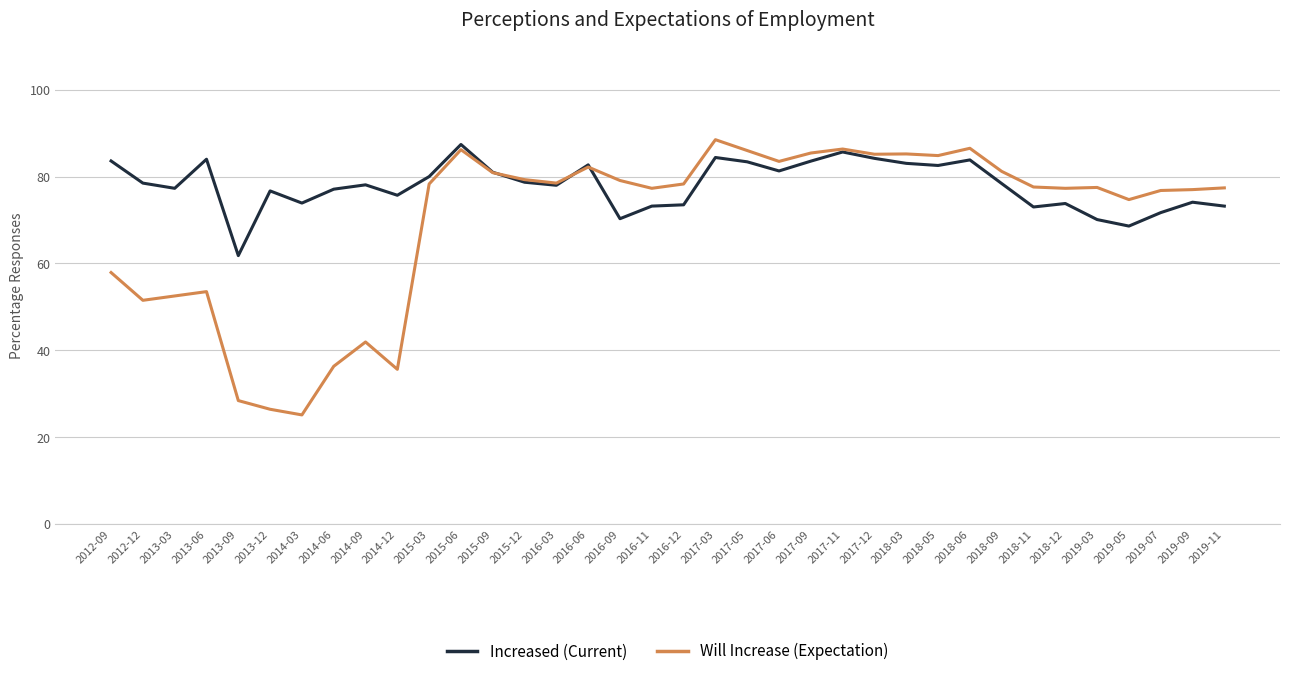

What is the lowest value of the Increased (Current) series?

61.8